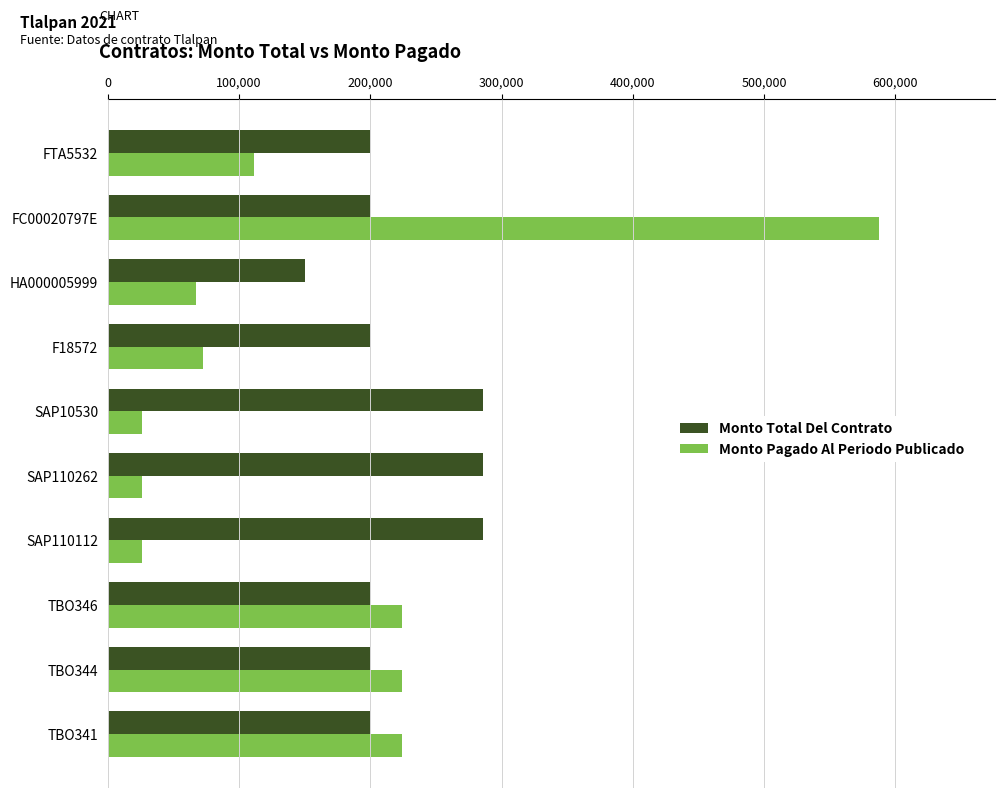

Which series has the widest spread of values?

Monto Pagado Al Periodo Publicado